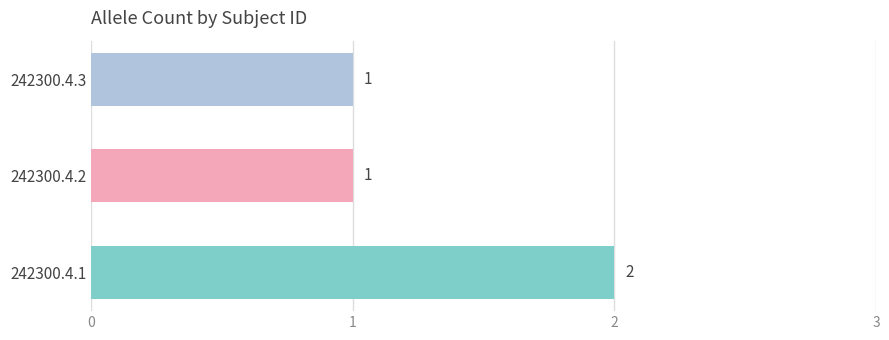

Count the values in the range 1 to 2.

3